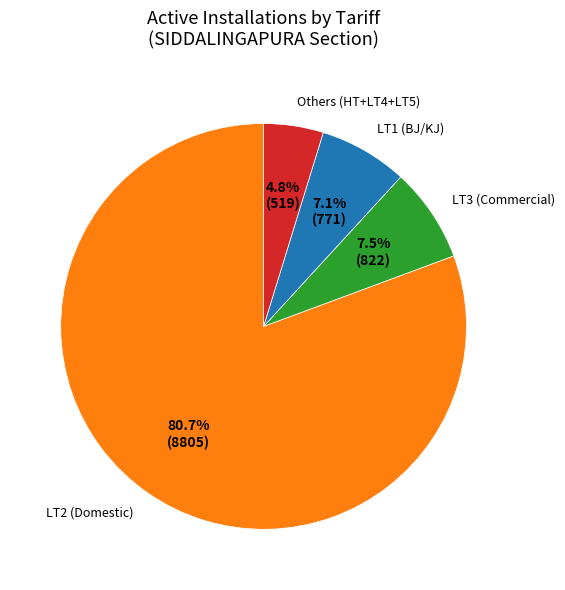

Which has a higher value, LT3 (Commercial) or Others (HT+LT4+LT5)?

LT3 (Commercial)